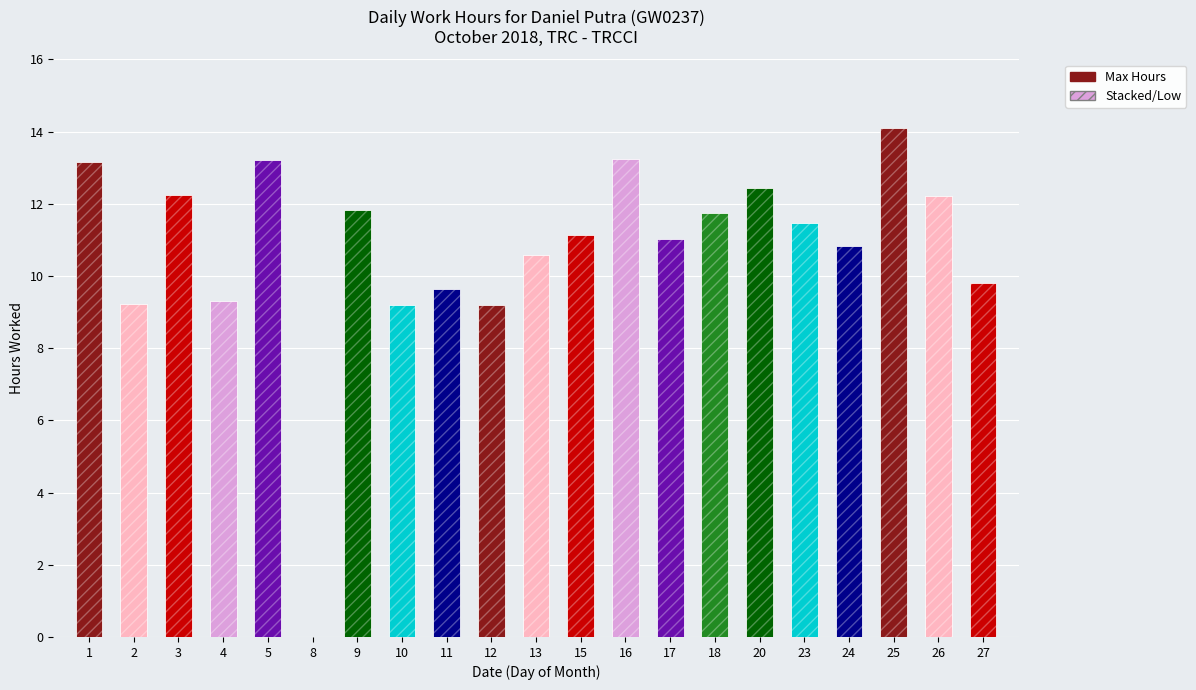

At which label is the value closest to 7?

10